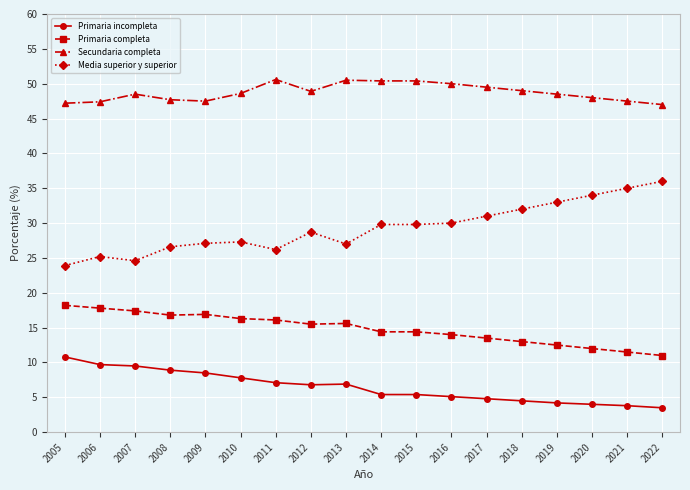

What is the highest value of the Media superior y superior series?

36.0